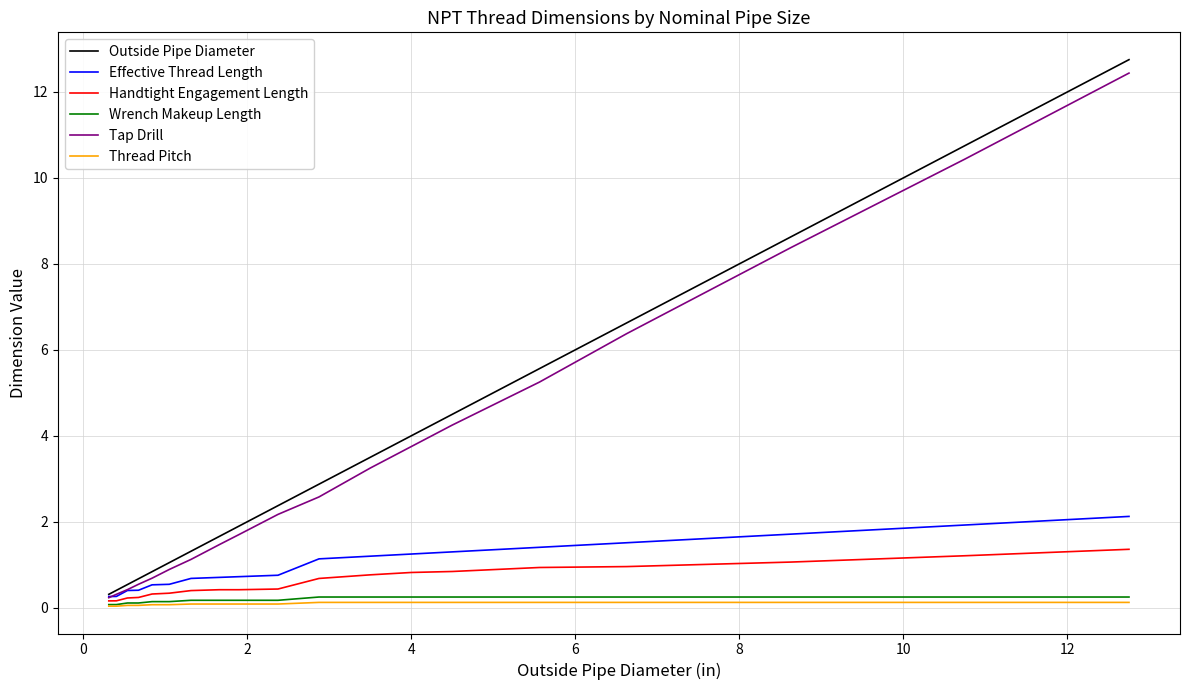

Which series has the widest spread of values?

Outside Pipe Diameter